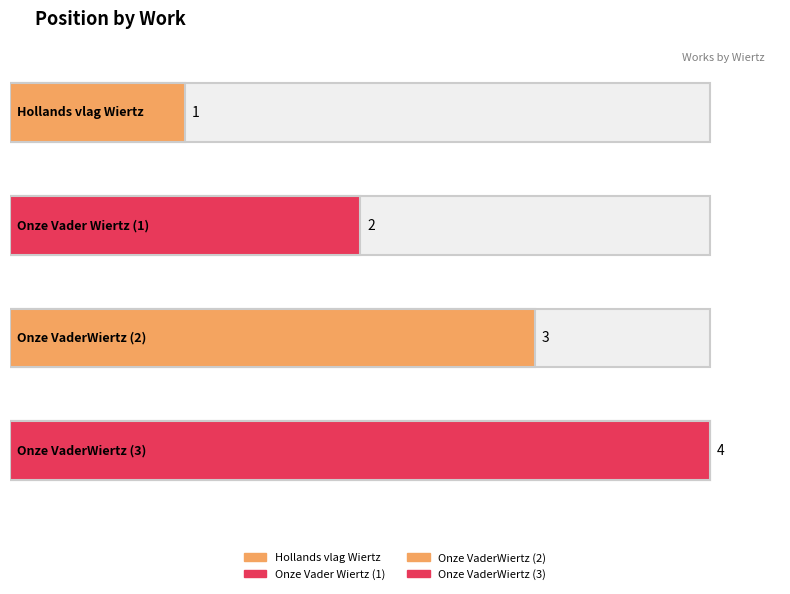

What is the label of the 4th bar from the right?

Hollands vlag Wiertz